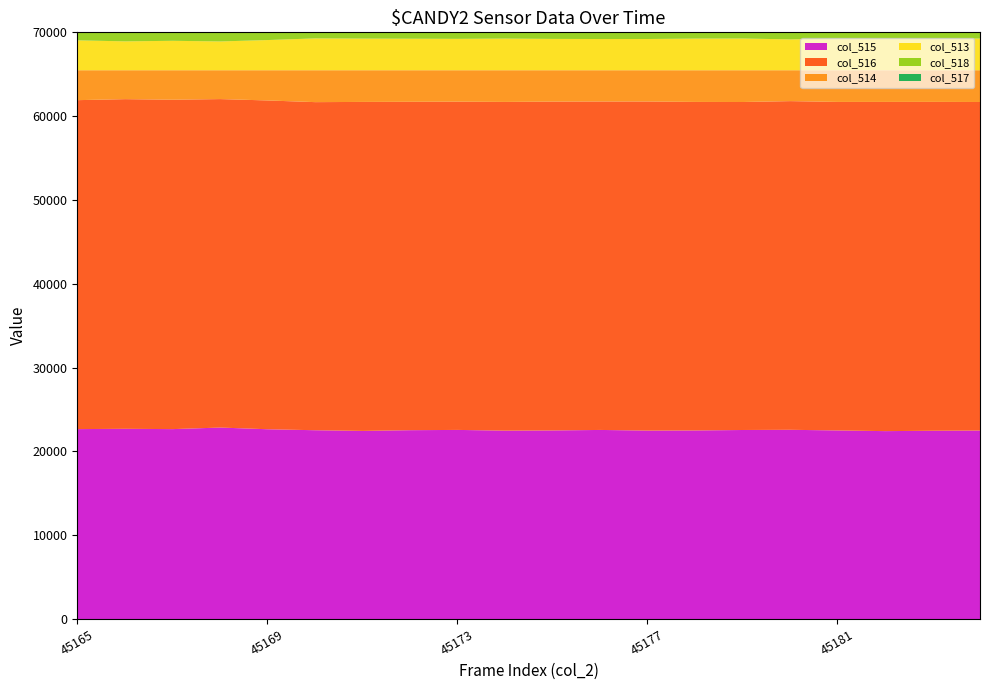

Is the value of col_515 at 45174 greater than the value of col_517 at 45175?

Yes